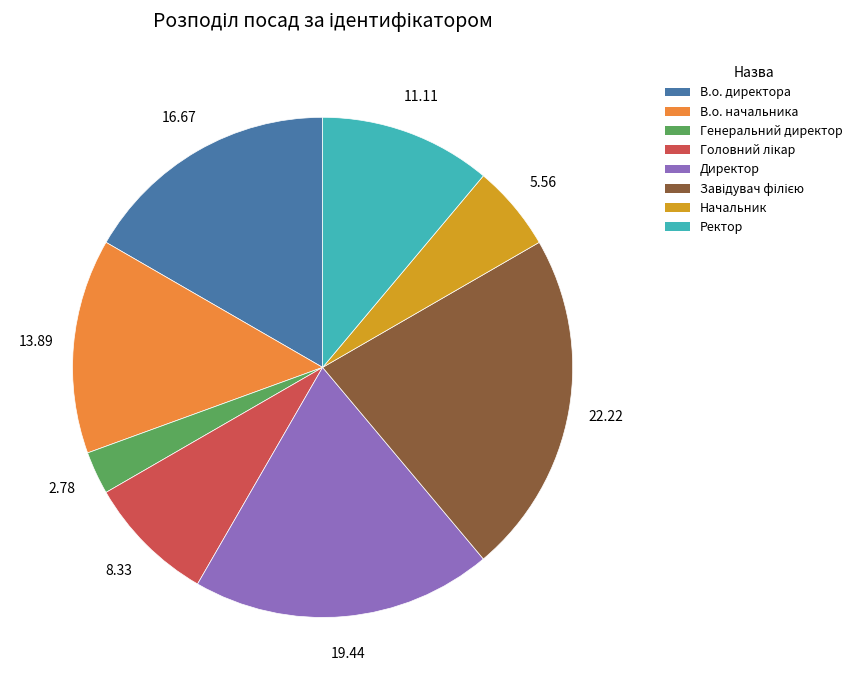

Combined, do Начальник and В.о. директора account for over 50%?

No